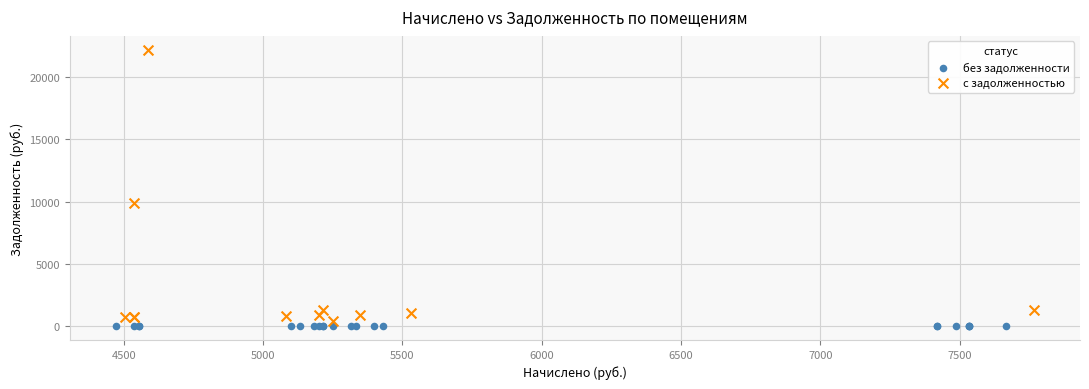

What are all the series names shown in the legend?

без задолженности, с задолженностью